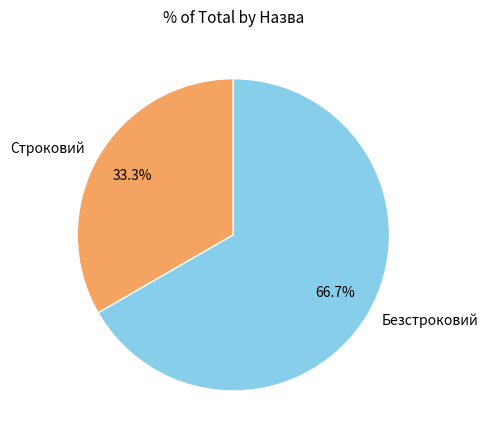

Combined, what portion of the pie is Безстроковий and Строковий?

100.0%